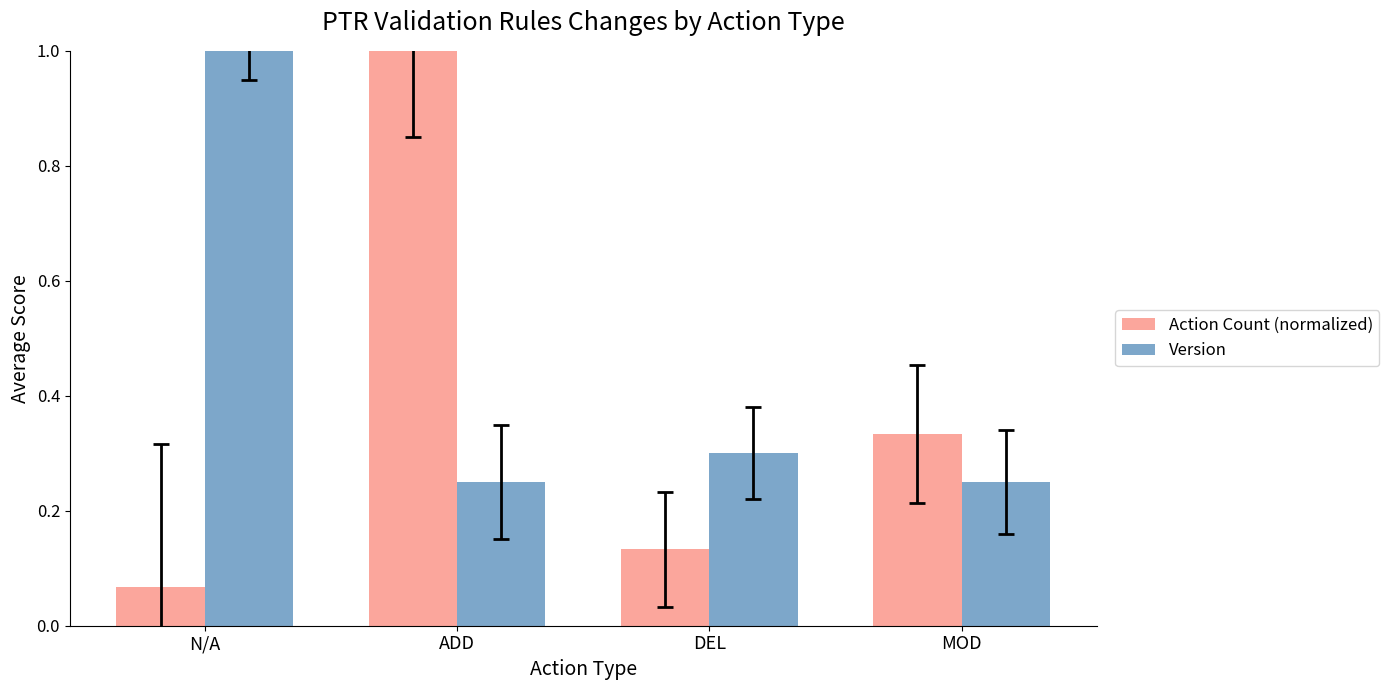

Which series has the largest total across all categories?

Version